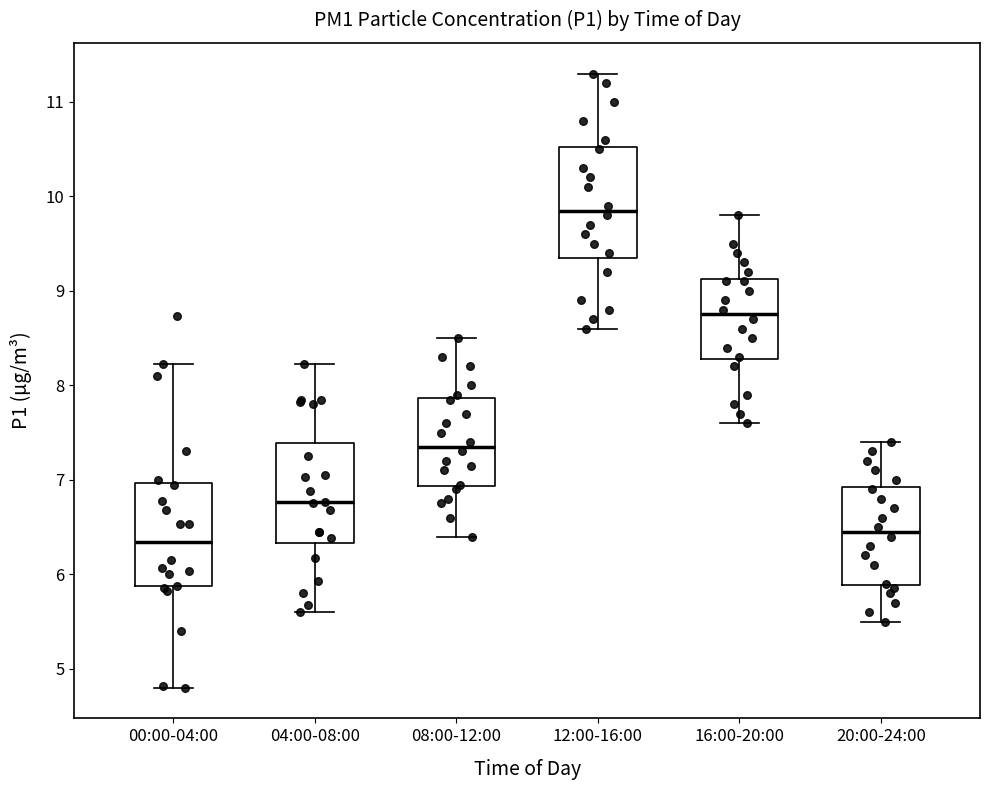

Reading left to right, transcribe this box plot: for each box, give where its median line is, the range the box spans, and where its two whiskers end, as read against the y-axis. The values are not printed on the chart, so give them approximately, as read against the axis.

00:00-04:00: median 6.3, box 5.9 to 7.0, whiskers 4.8 to 8.2
04:00-08:00: median 6.8, box 6.3 to 7.4, whiskers 5.6 to 8.2
08:00-12:00: median 7.4, box 6.9 to 7.9, whiskers 6.4 to 8.5
12:00-16:00: median 9.9, box 9.4 to 10.5, whiskers 8.6 to 11.3
16:00-20:00: median 8.8, box 8.3 to 9.1, whiskers 7.6 to 9.8
20:00-24:00: median 6.5, box 5.9 to 6.9, whiskers 5.5 to 7.4